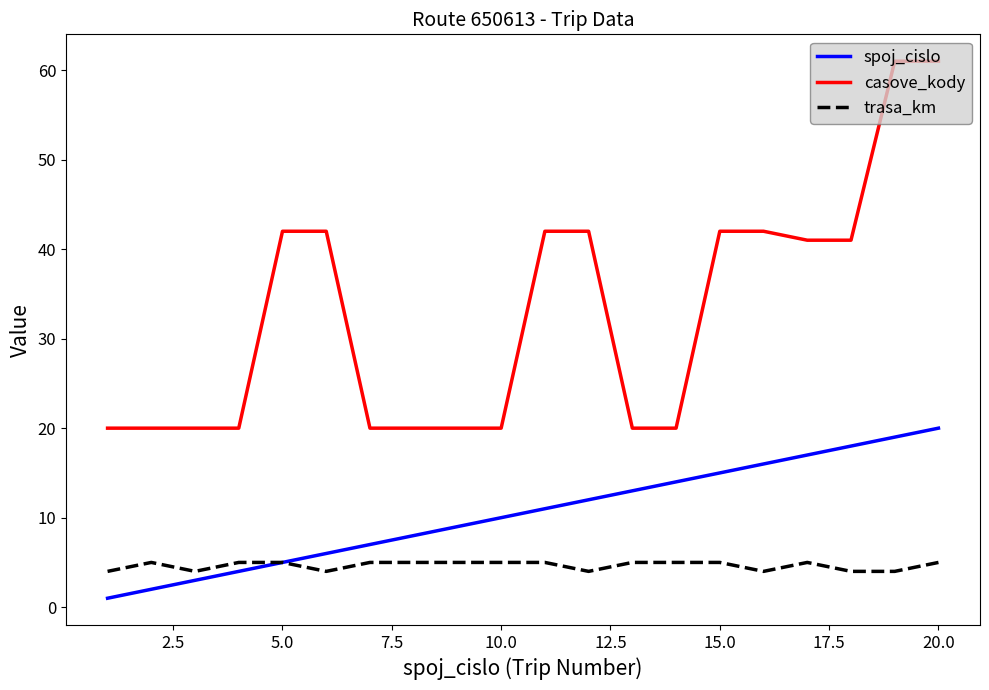

List the series in order of their overall mean, highest first.

casove_kody, spoj_cislo, trasa_km